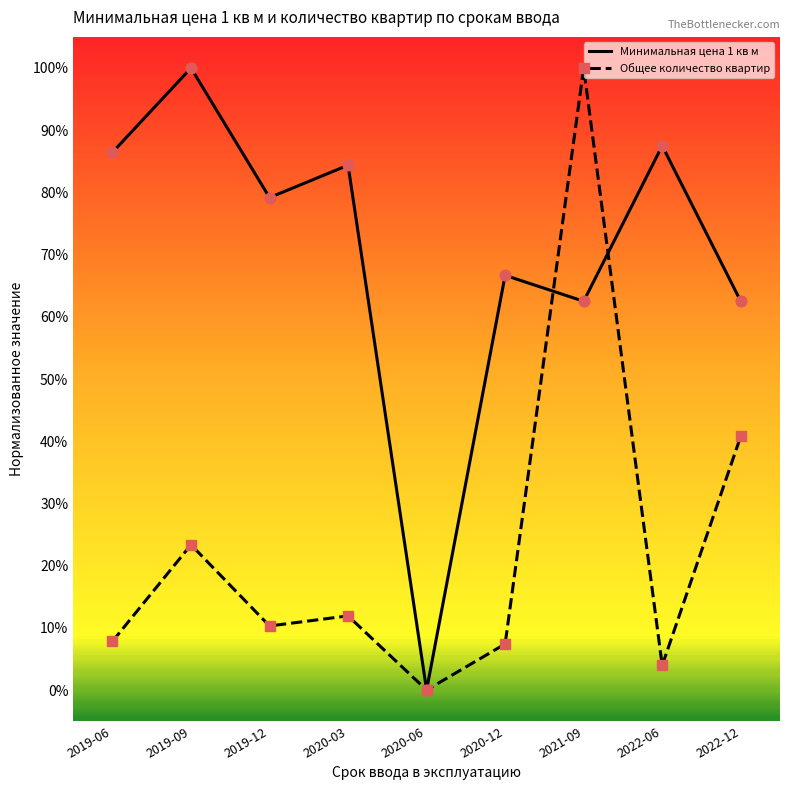

At how many categories does at least one series exceed 0?

8